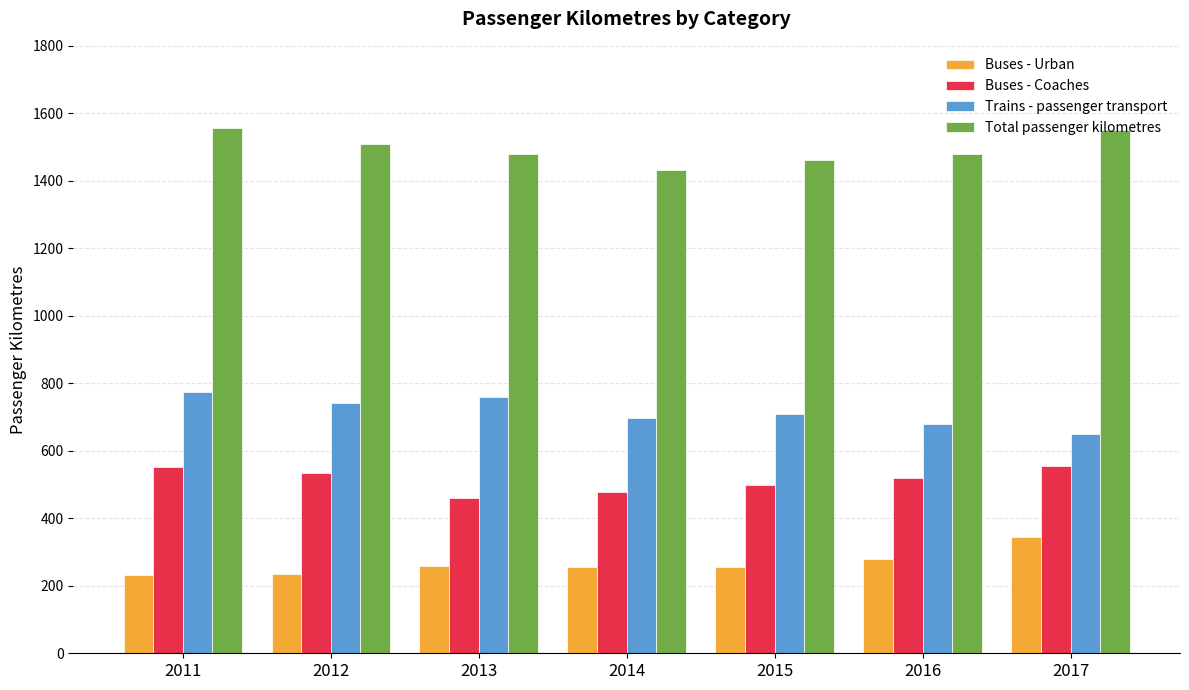

What is the value of the Buses - Coaches bar at the 2nd from the left?

533.1